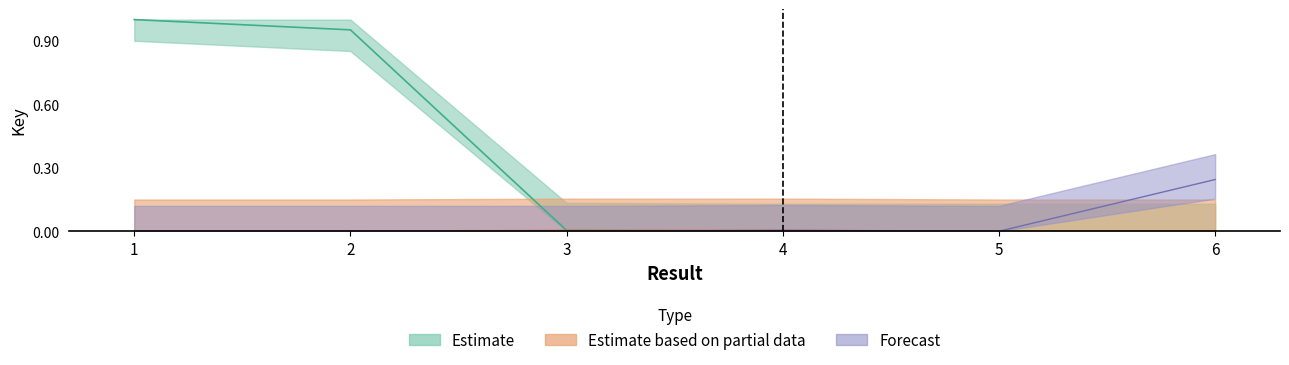

Which series changed the most between 1 and 5?

Estimate